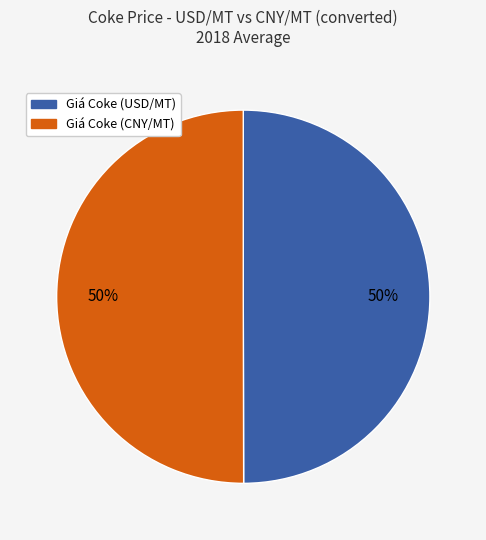

How many segments does this pie chart have?

2